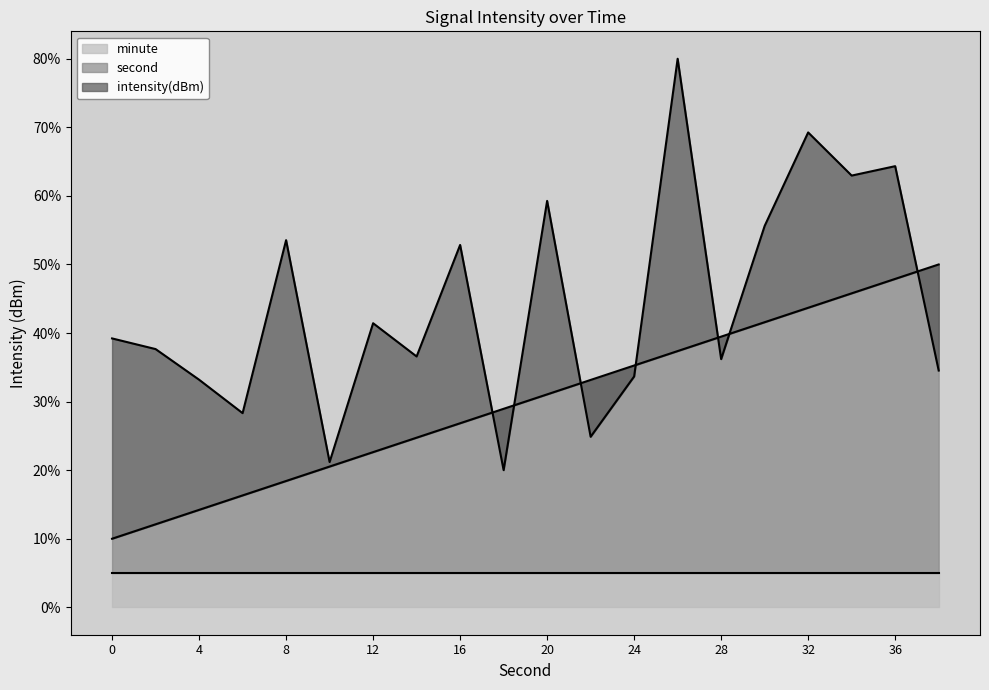

How many data points in second are above 31?

10